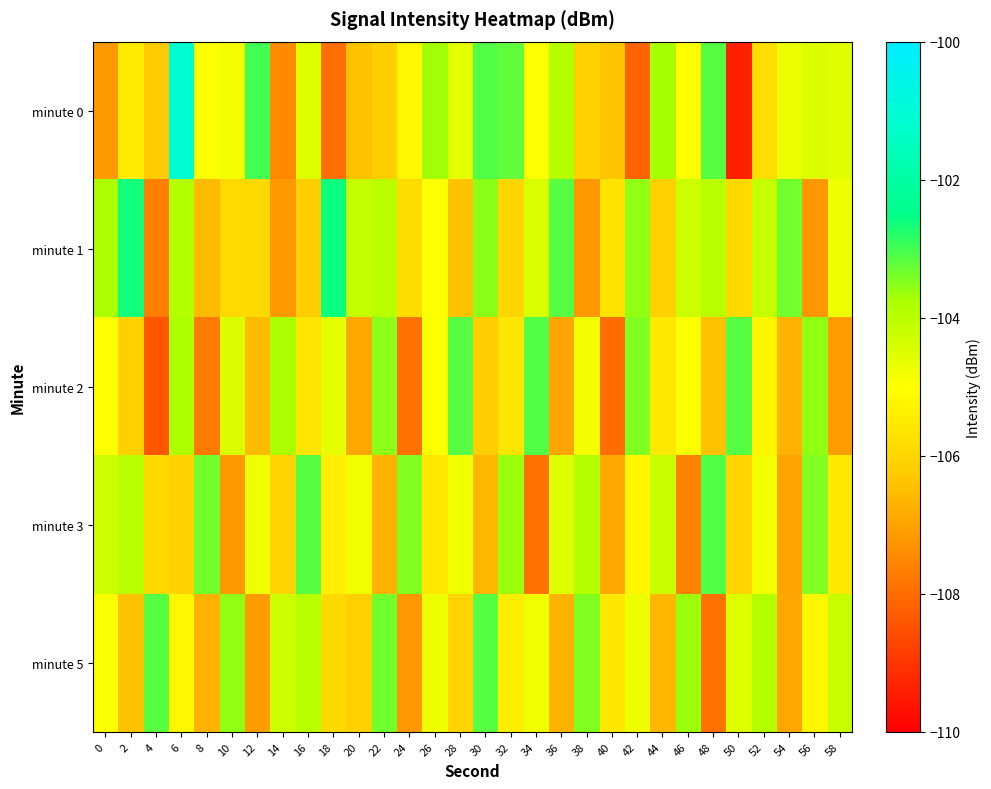

Which series has the largest range (max minus min)?

minute 0